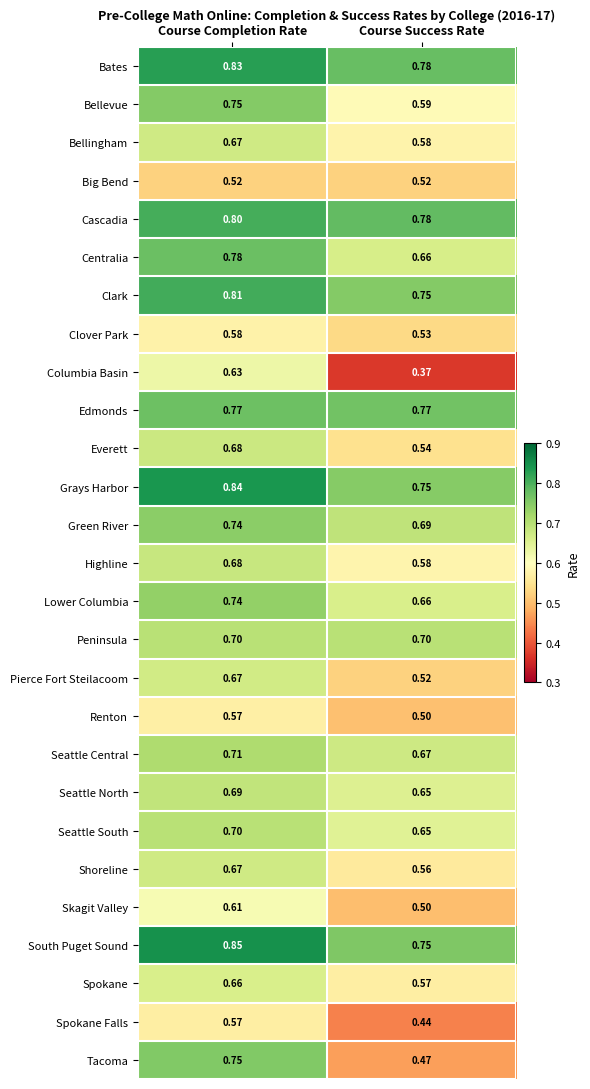

At how many categories does at least one series exceed 0?

2